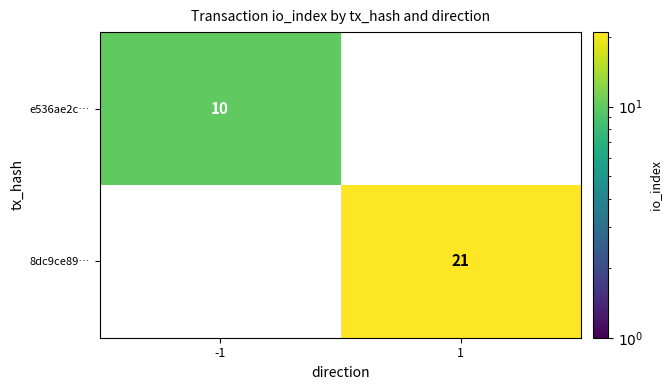

List the labels in order of 8dc9ce89… value, smallest first.

-1, 1